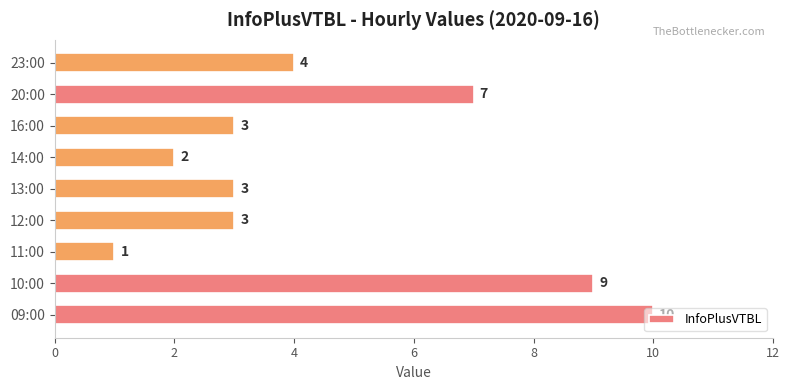

What is the maximum value shown in the chart?

10